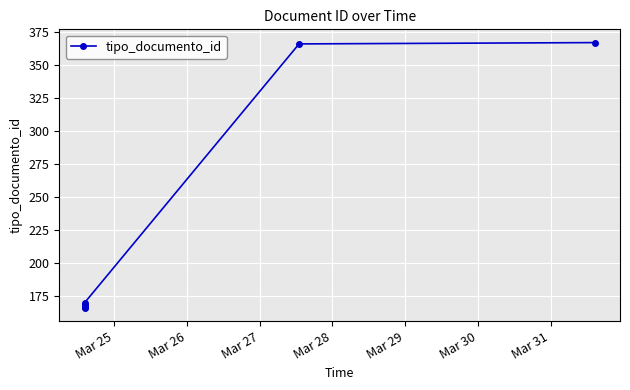

What is the sum of all values?

1404